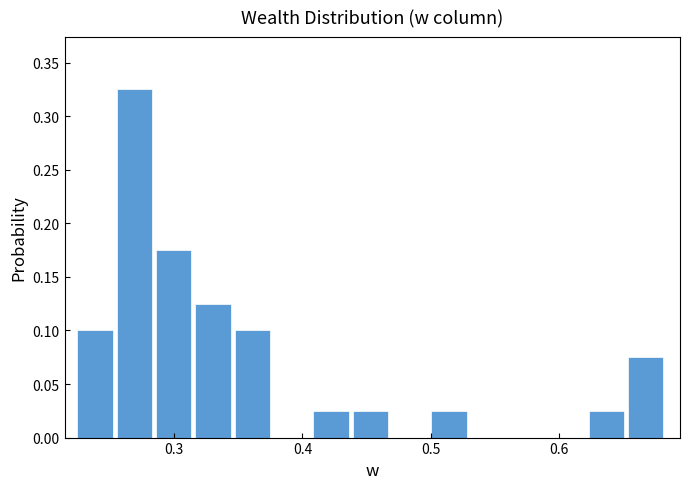

Read against the x-axis, roughly where is the centre of the tallest bar?

0.27